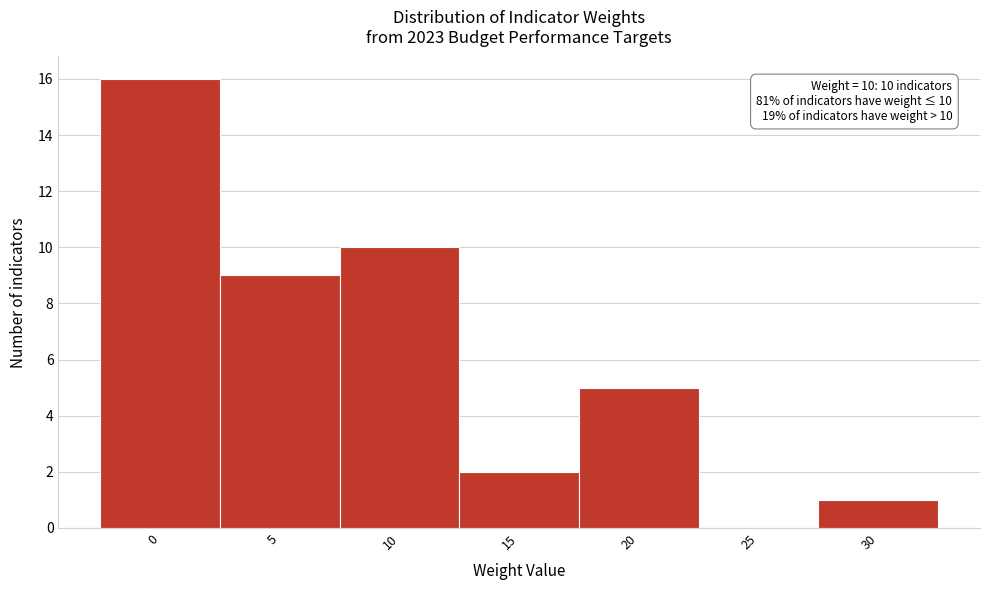

Reading left to right, list all the values displayed in this chart.

0=16	5=9	10=10	15=2	20=5	25=0	30=1